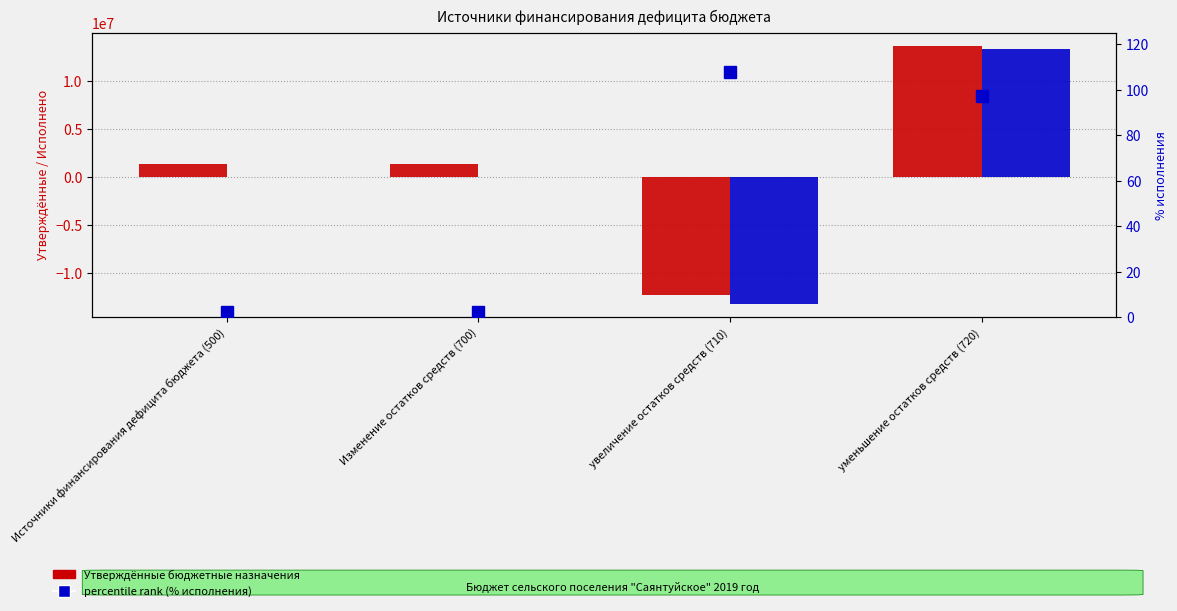

Rank the series by their maximum value, from highest to lowest.

Утвержденные бюджетные назначения, Исполнено, percentile rank within the sample